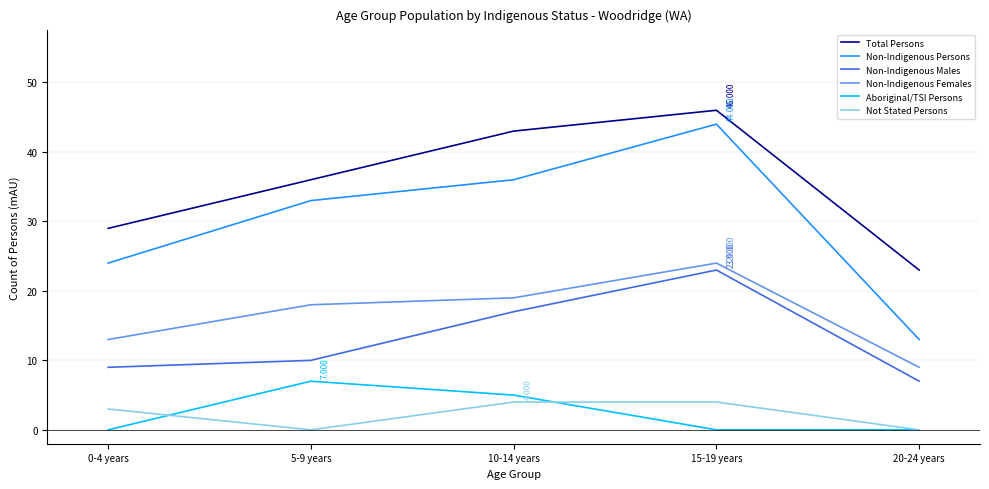

Is the value of Not Stated Persons at 10-14 years greater than the value of Non-Indigenous Persons at 15-19 years?

No